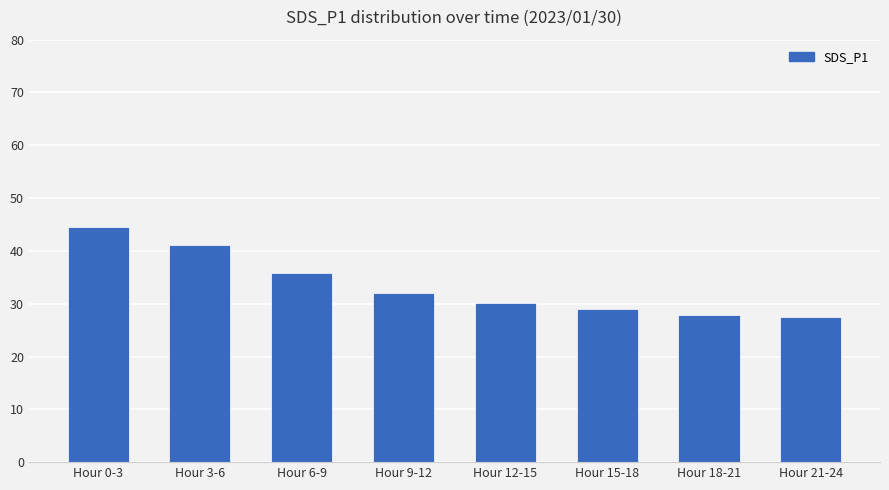

What is the average value?

33.5